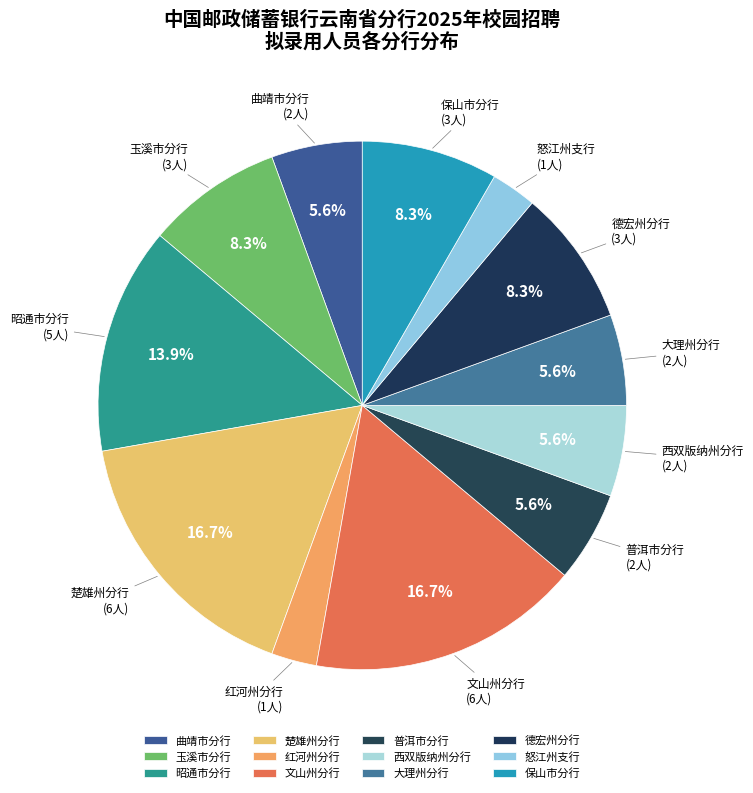

What is the ratio of the value at 文山州分行 to the value at 怒江州支行?

6.0